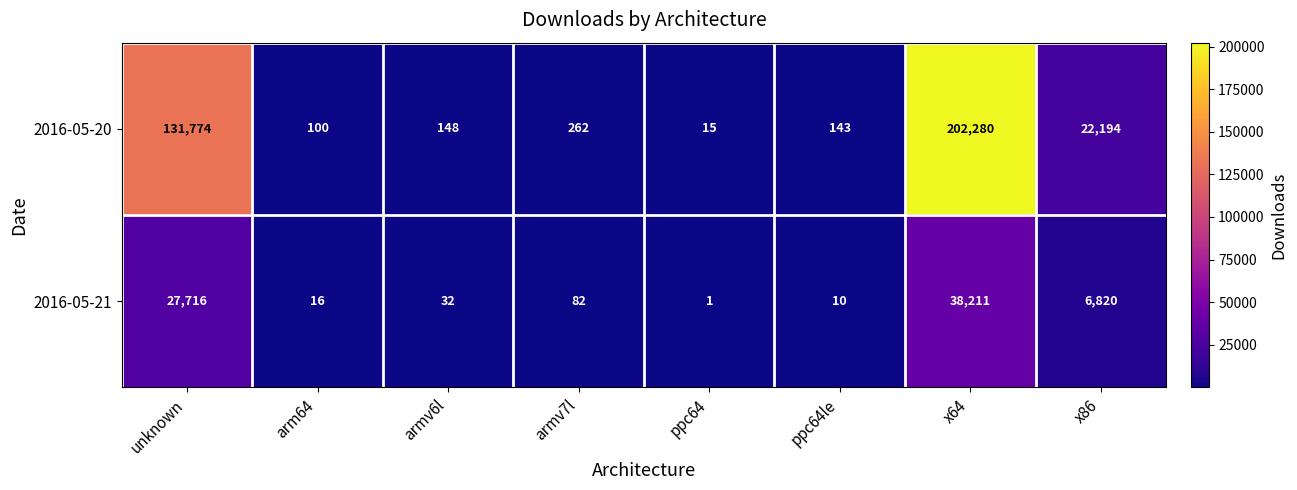

Reading left to right, list all the values displayed in this chart.

2016-05-20: unknown=131774	arm64=100	armv6l=148	armv7l=262	ppc64=15	ppc64le=143	x64=202280	x86=22194
2016-05-21: unknown=27716	arm64=16	armv6l=32	armv7l=82	ppc64=1	ppc64le=10	x64=38211	x86=6820